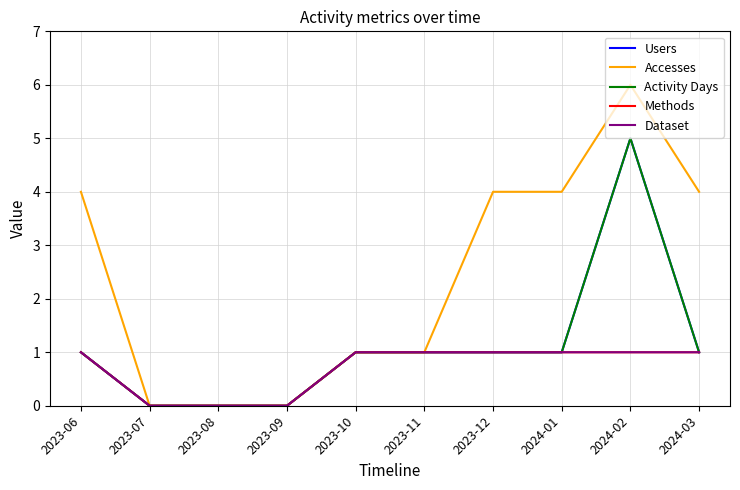

Does the chart have visible grid lines?

Yes